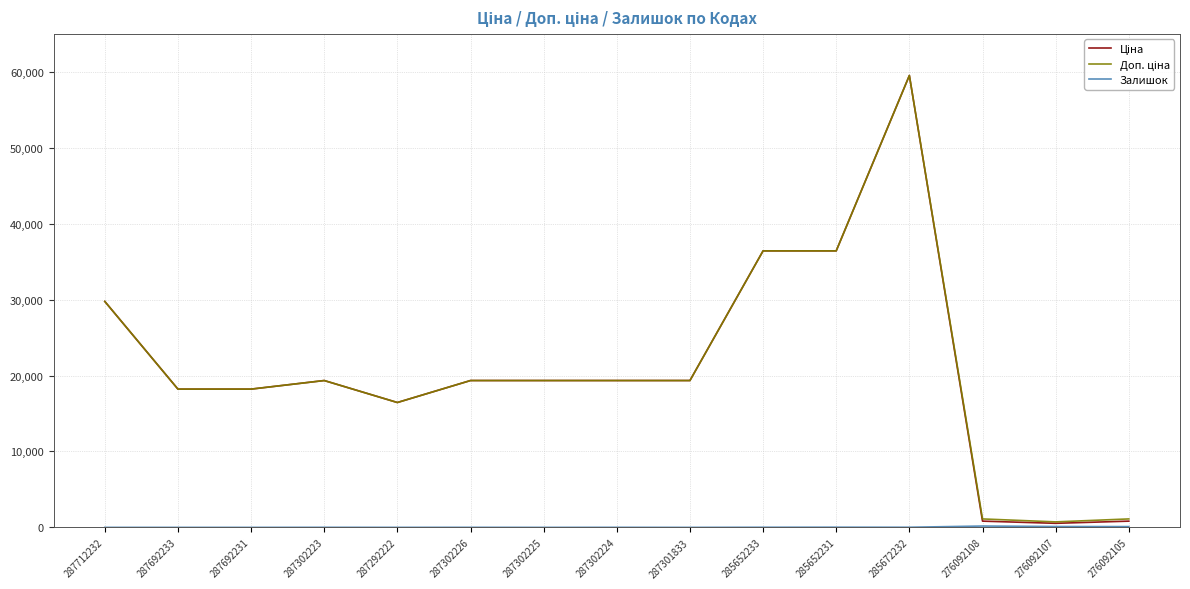

What is the total value across all series at 287692231?

36424.0